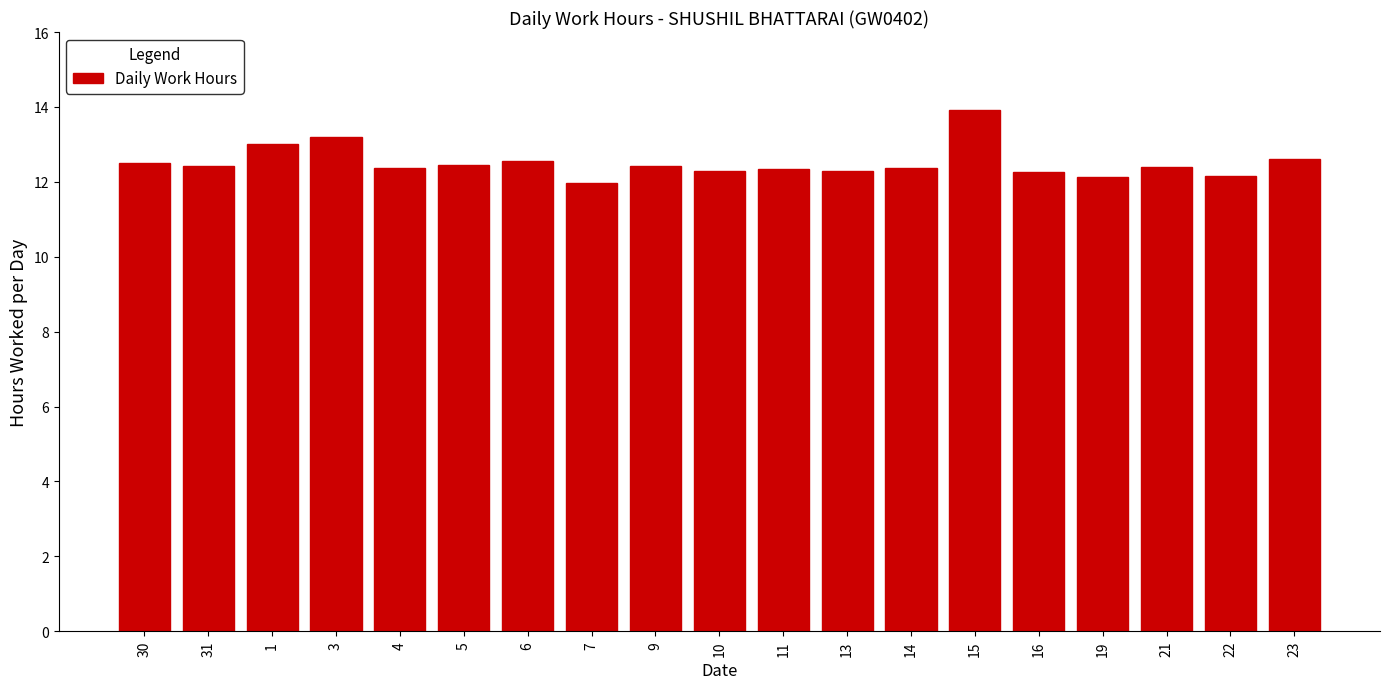

What is the label of the 4th bar from the left?

3